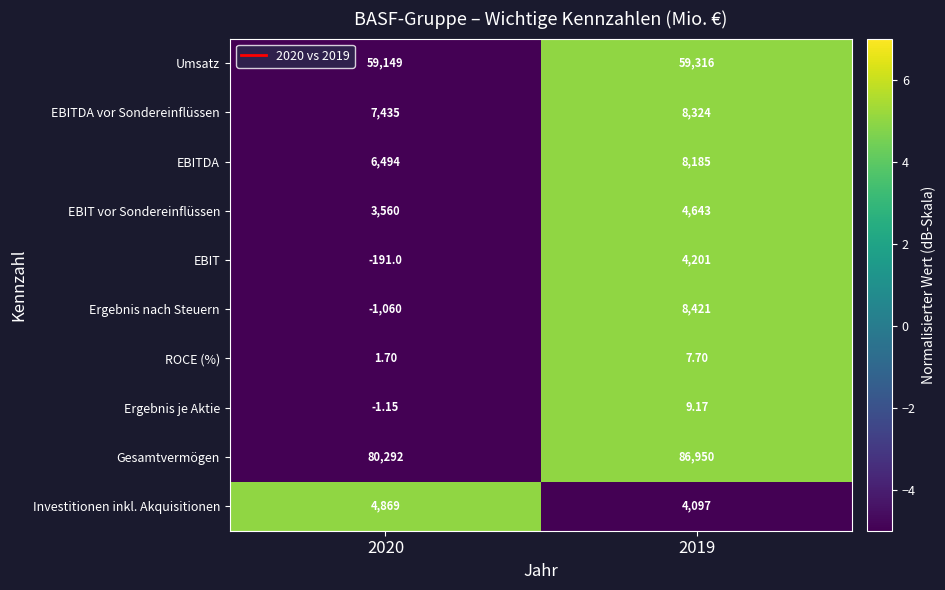

Which series has the largest range (max minus min)?

Ergebnis nach Steuern